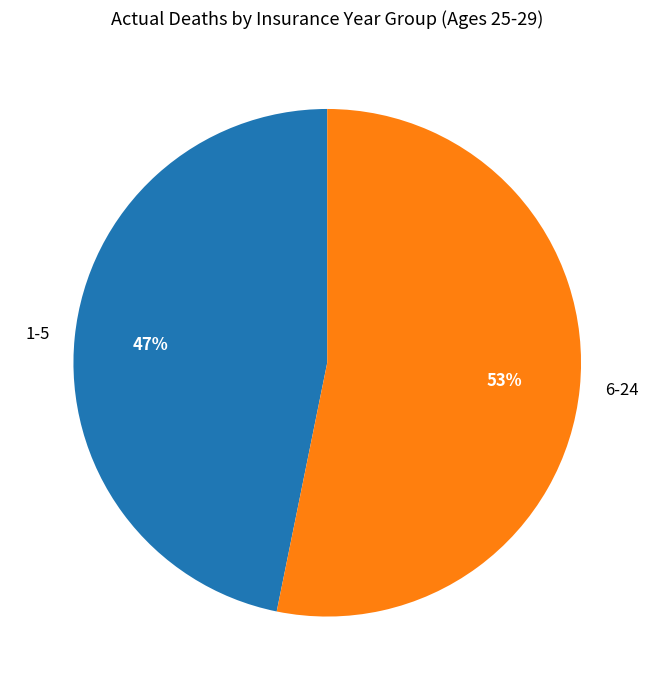

Count the number of slices in the pie.

2